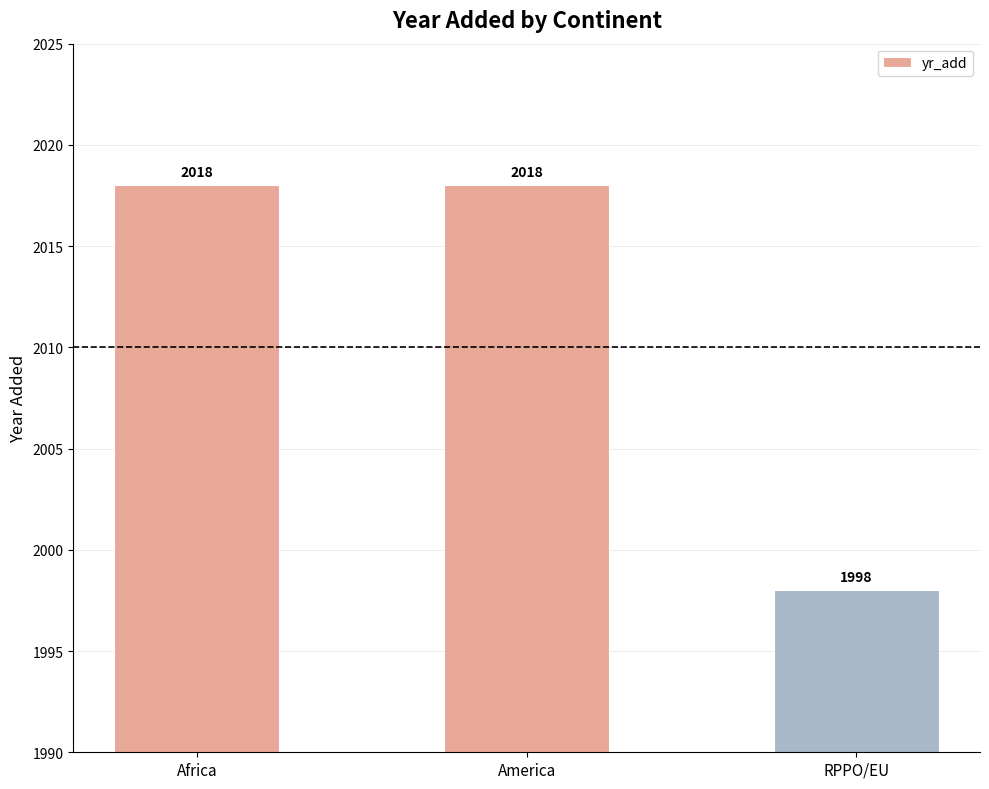

Reading left to right, what are all the values shown in this chart?

Africa=2018	America=2018	RPPO/EU=1998